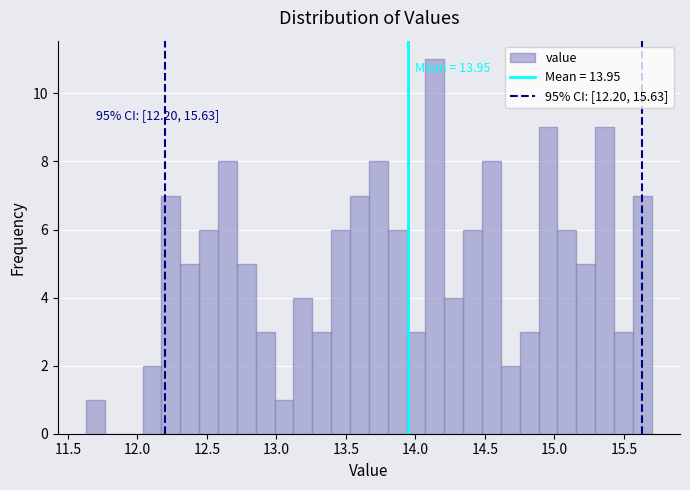

Around what value on the x-axis is the tallest bar? Give the approximate position of its centre, as read against the axis.

14.15